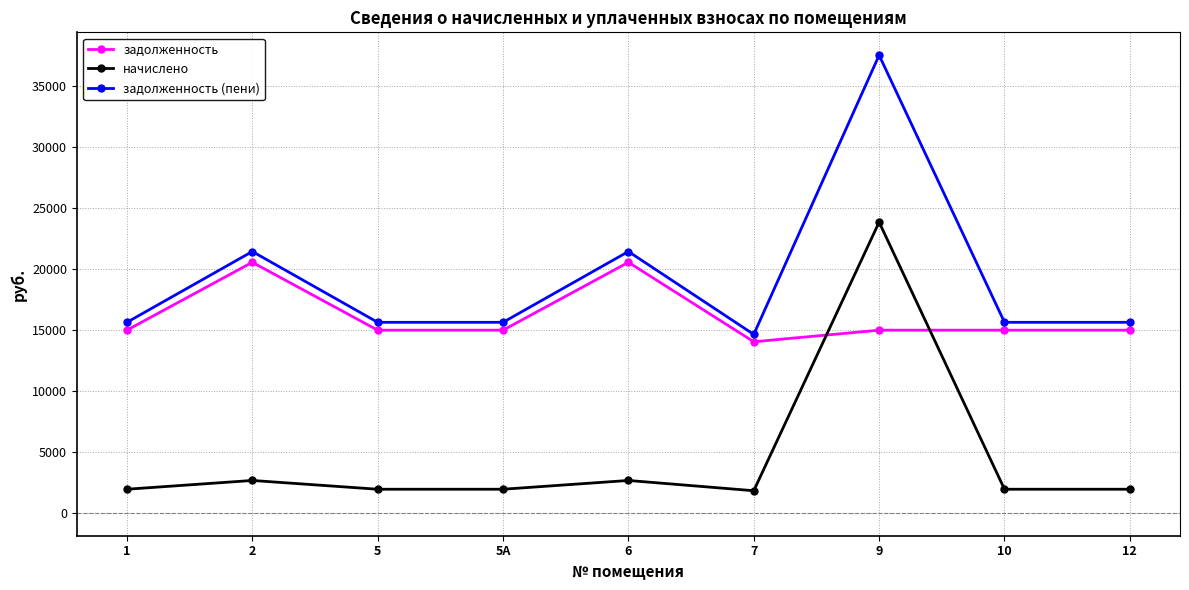

At which label does задолженность first exceed 14983?

1